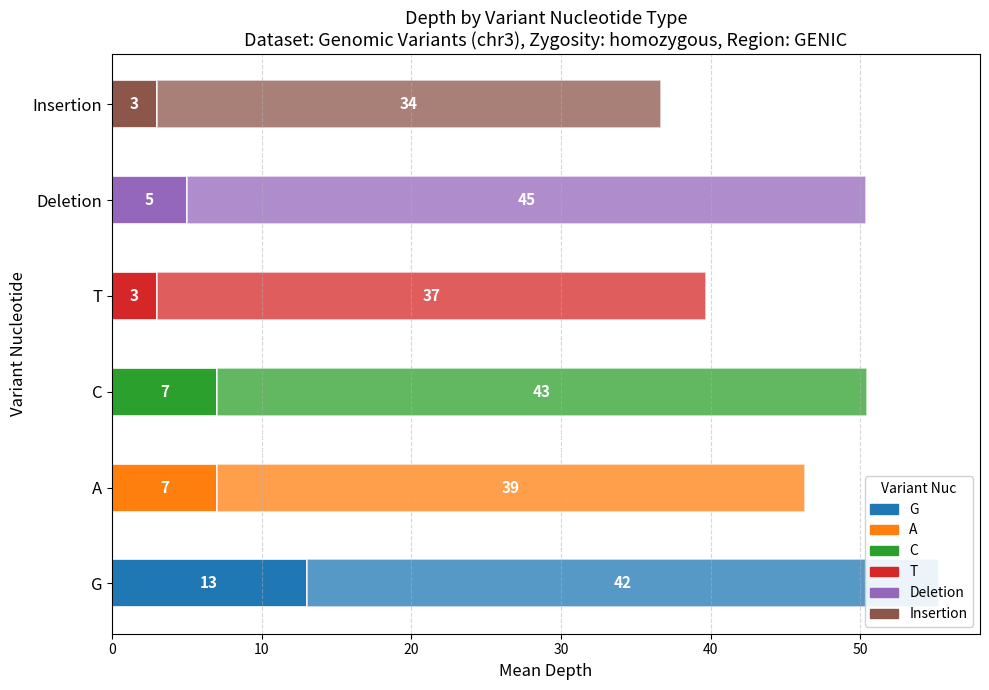

How many categories are shown in the chart?

6